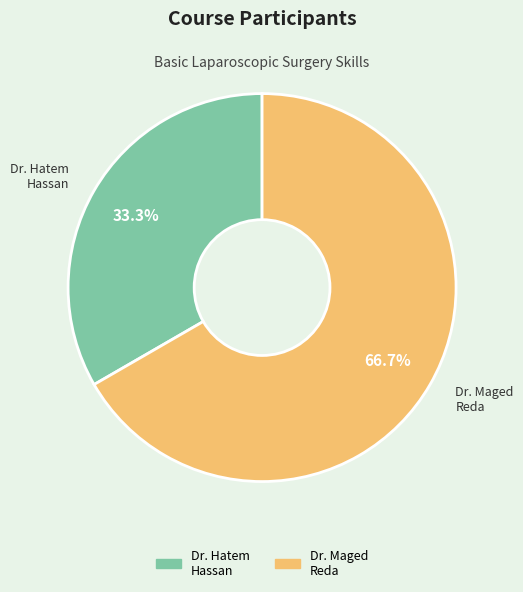

Does any single category account for the majority?

Yes